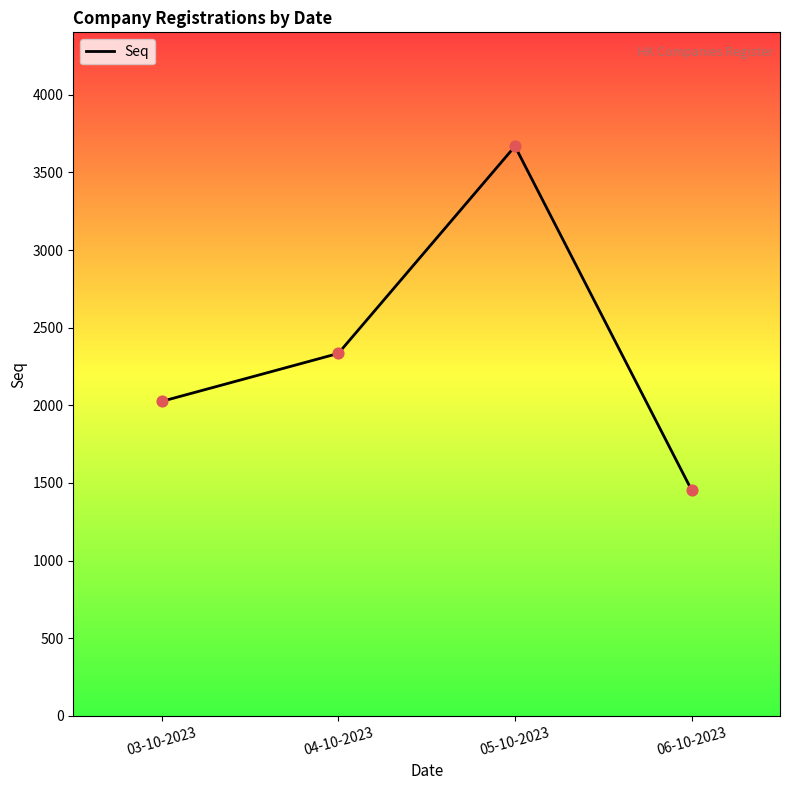

Which has a higher value, 03-10-2023 or 05-10-2023?

05-10-2023